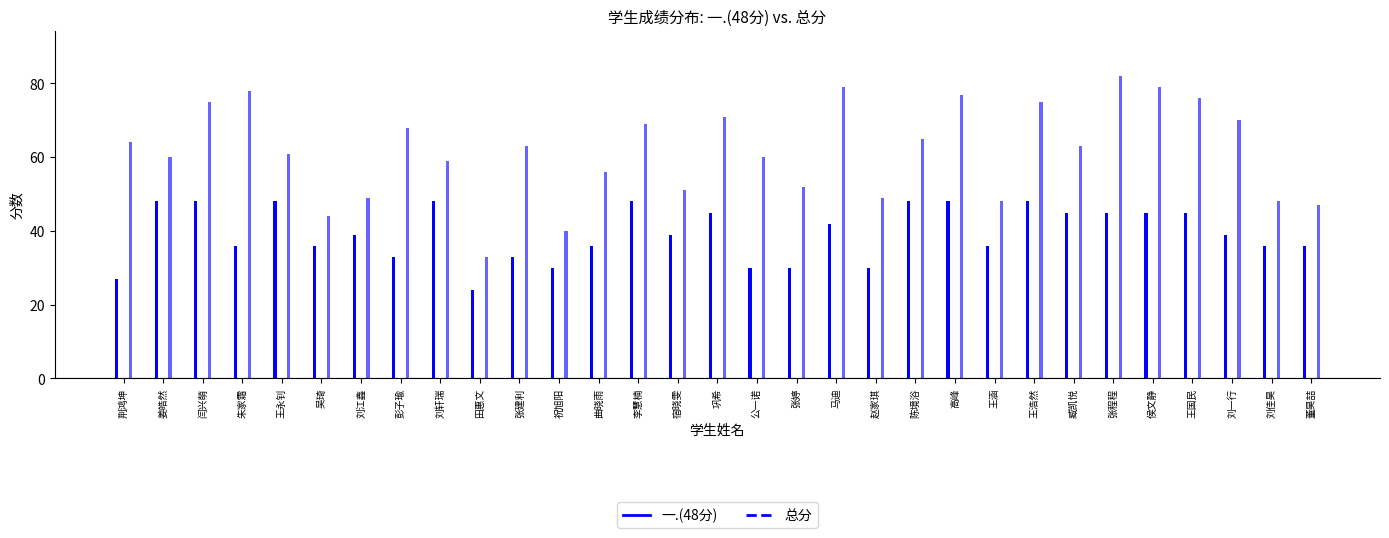

What is the approximate value of 总分 at 姜皓然, to the nearest 5?

60